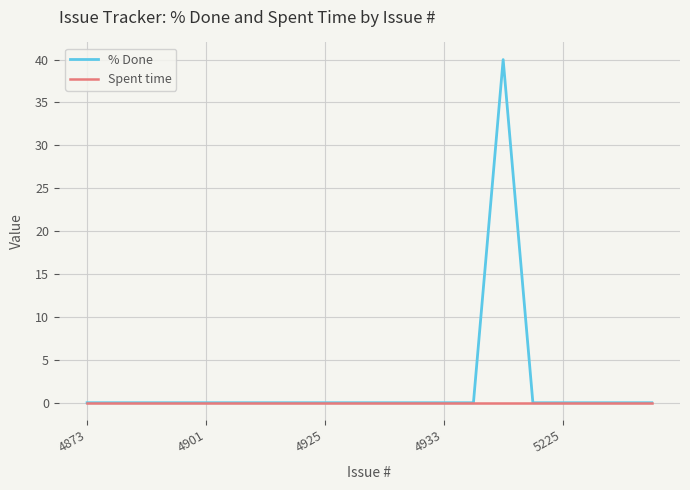

Rank the series by their average value, from highest to lowest.

% Done, Spent time